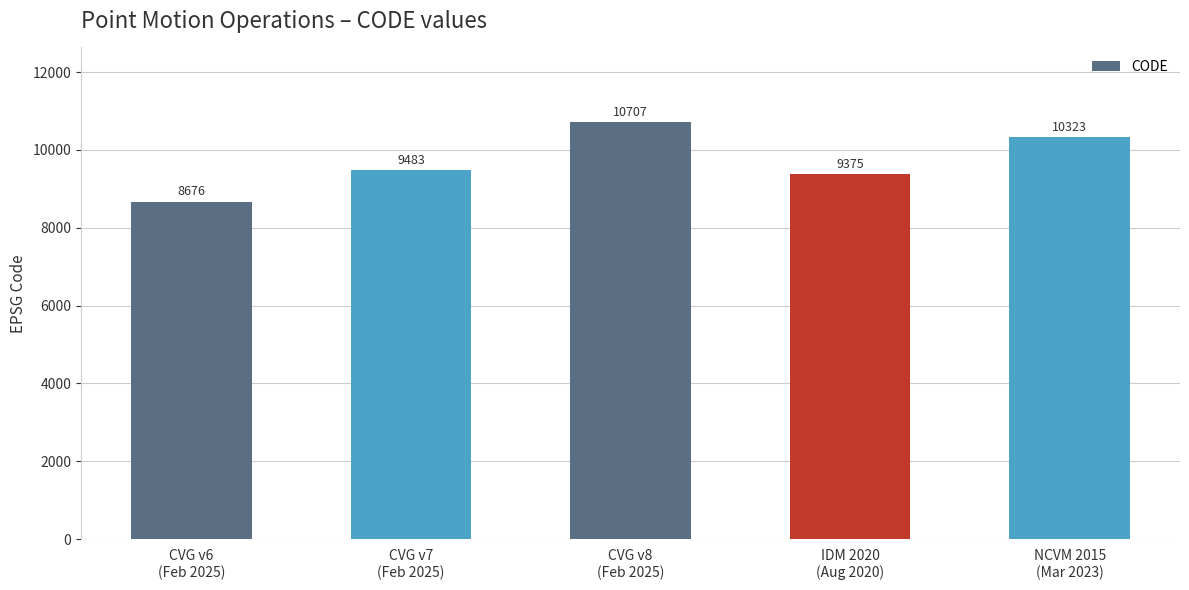

What is the minimum value shown in the chart?

8676